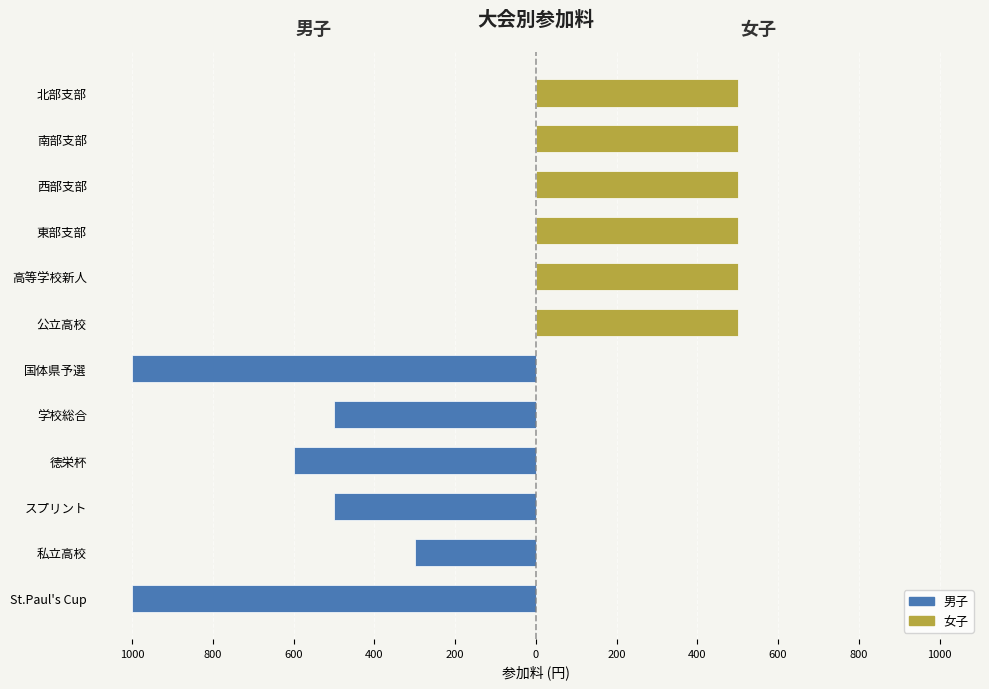

Rank the series at 200 from lowest to highest value.

男子, 女子